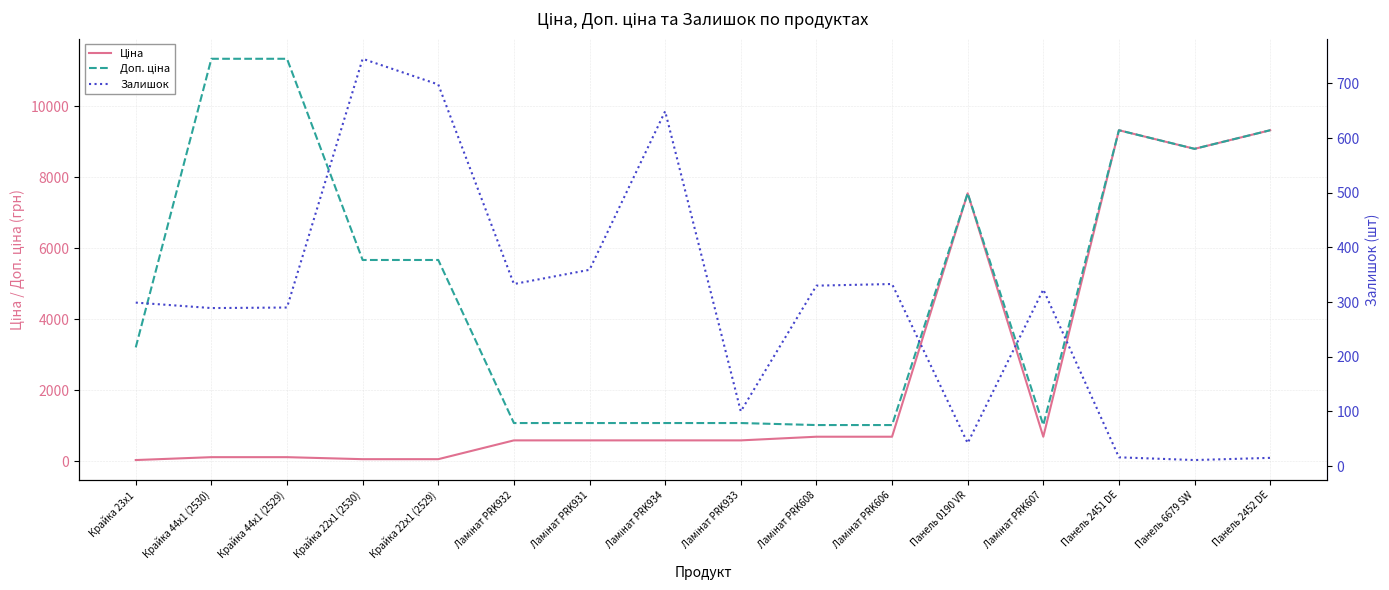

What is the greatest value displayed?

11334.0